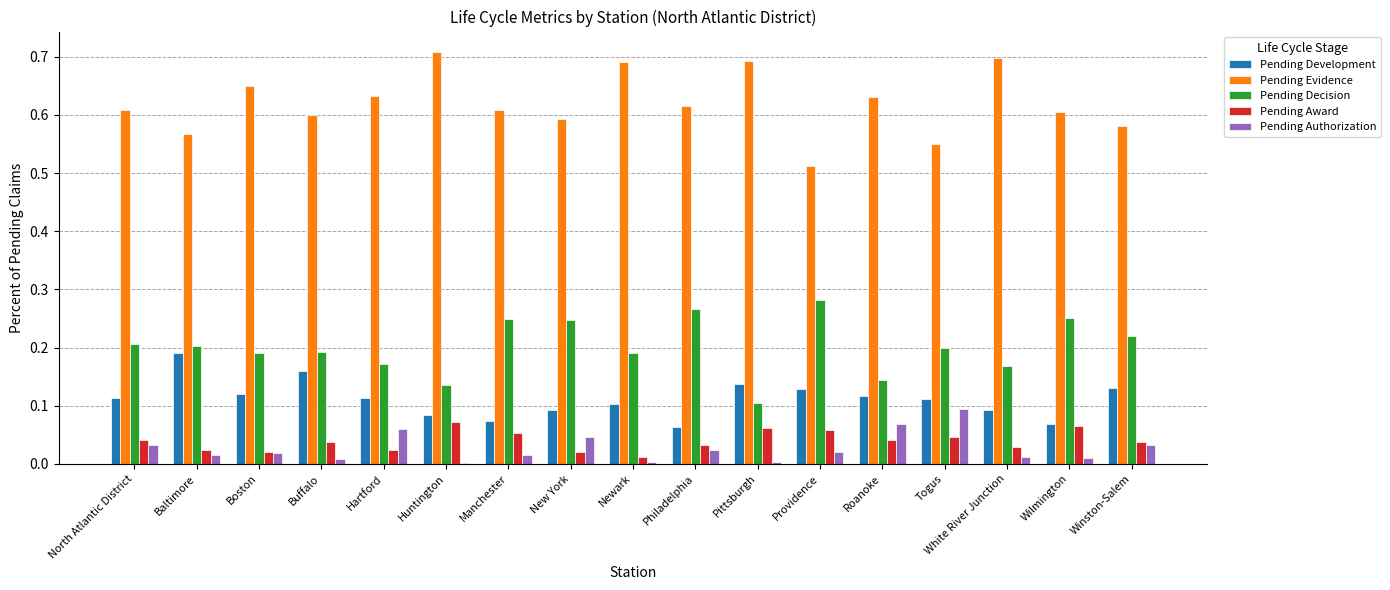

How many categories are shown in the chart?

17